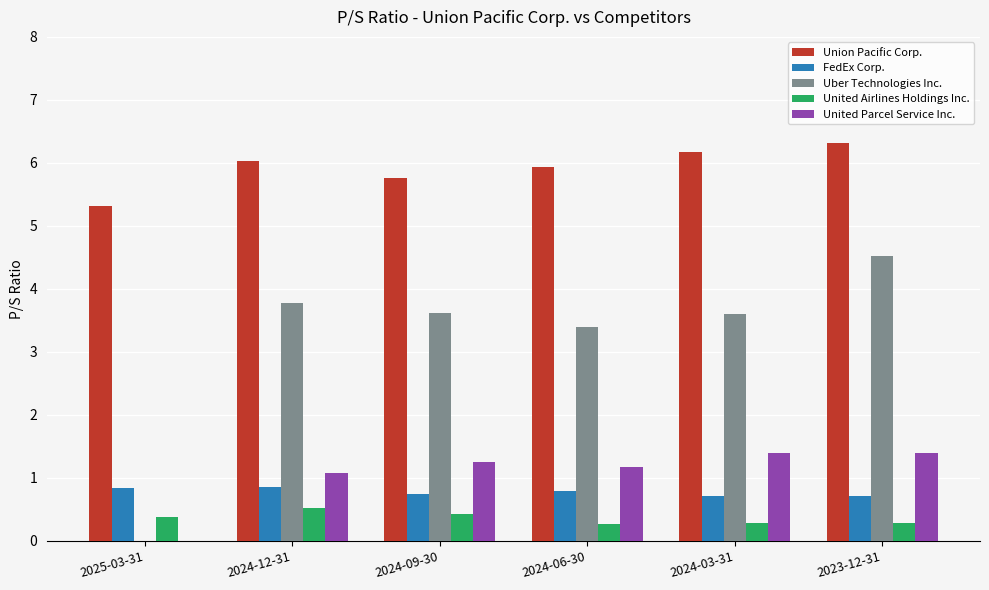

Is it true that United Airlines Holdings Inc. equals 0.4 at 2025-03-31?

True